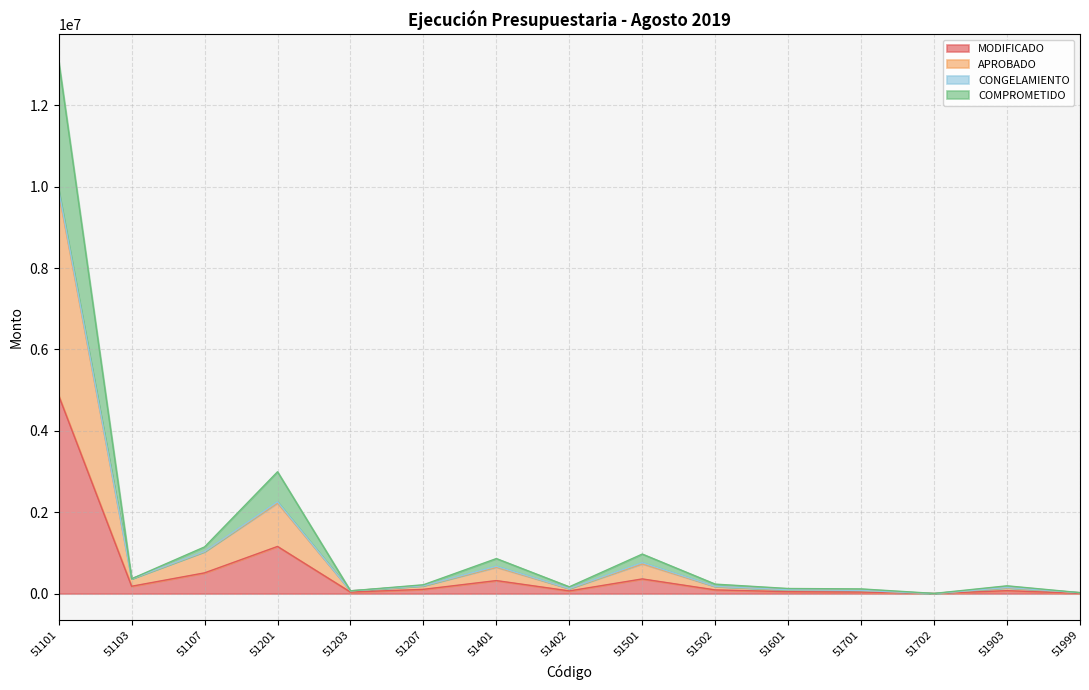

Rank the categories by APROBADO value from highest to lowest.

51101, 51201, 51107, 51501, 51401, 51103, 51207, 51502, 51903, 51402, 51601, 51701, 51203, 51999, 51702